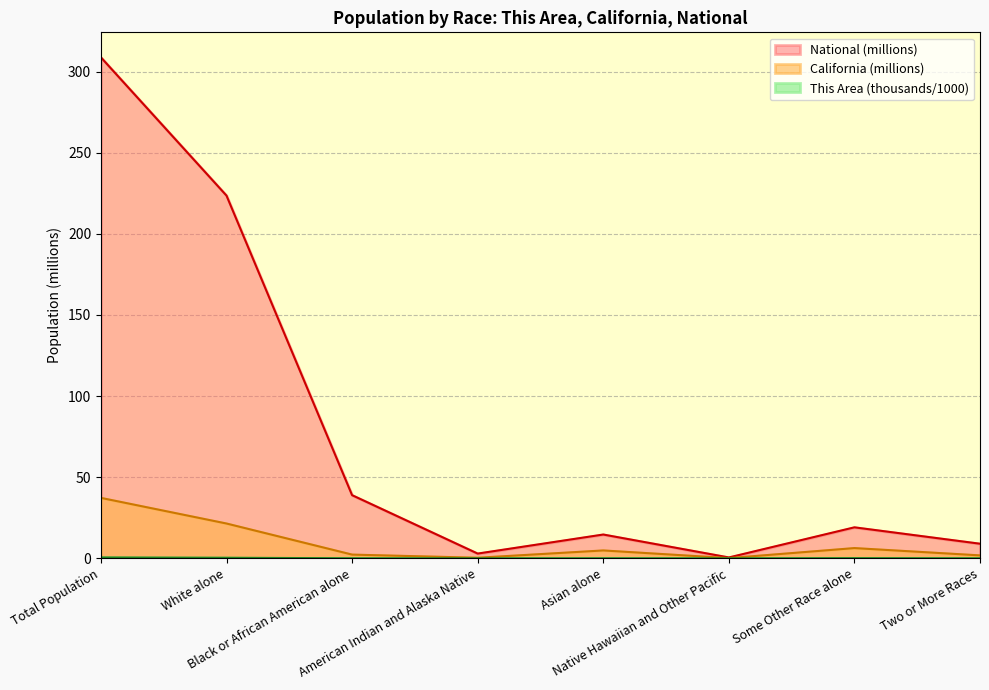

What is the lowest value of the National series?

0.5